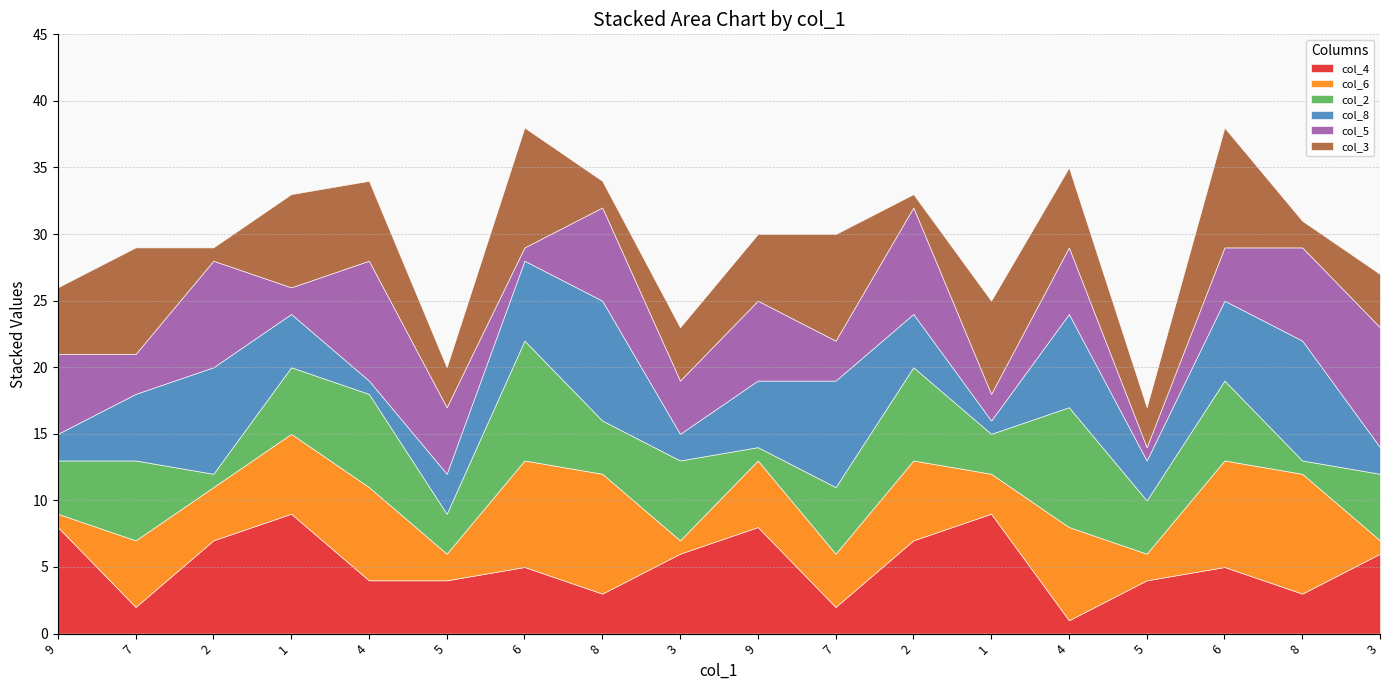

Is the value of col_8 at 6 greater than the value of col_6 at 9?

Yes